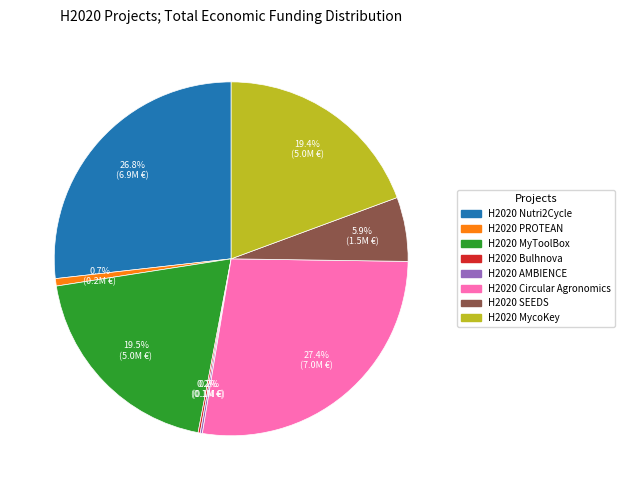

Which slice is the largest?

H2020 Circular Agronomics